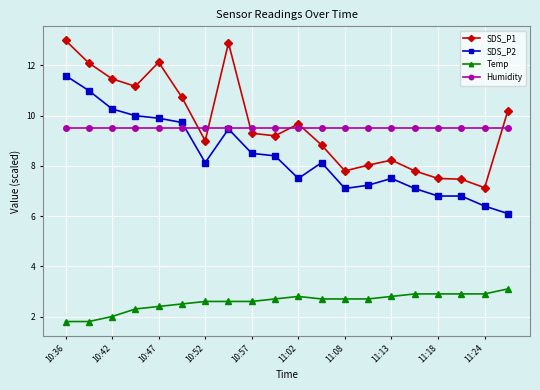

Does the chart have visible grid lines?

Yes